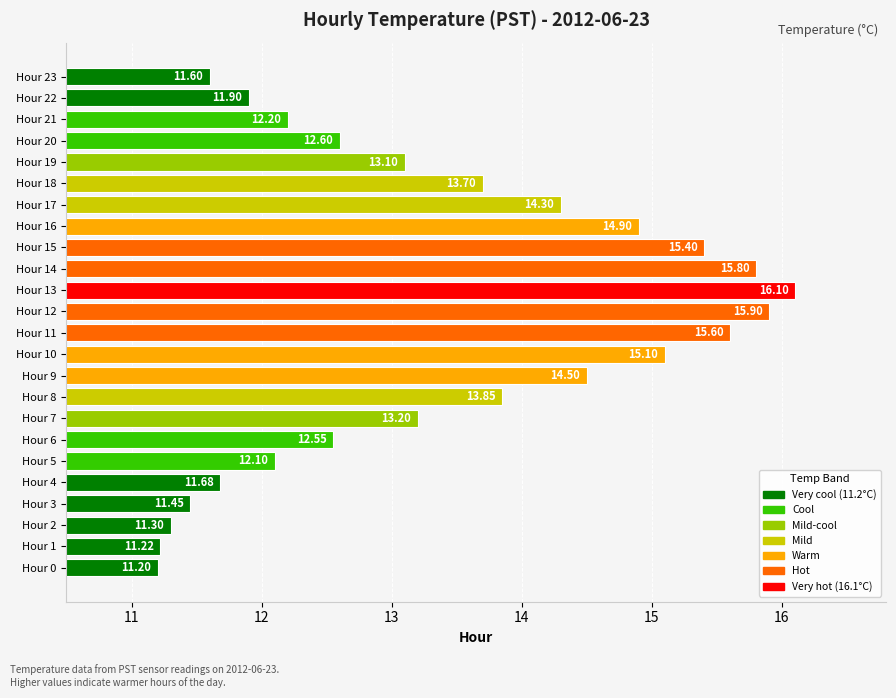

List the labels in order of value, smallest first.

Hour 0, Hour 1, Hour 2, Hour 3, Hour 23, Hour 4, Hour 22, Hour 5, Hour 21, Hour 6, Hour 20, Hour 19, Hour 7, Hour 18, Hour 8, Hour 17, Hour 9, Hour 16, Hour 10, Hour 15, Hour 11, Hour 14, Hour 12, Hour 13